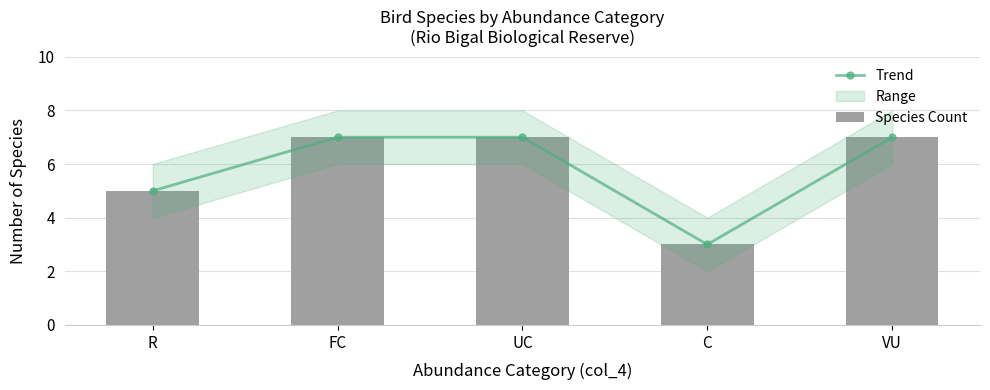

Are the bars grouped side by side (vs. stacked)?

Yes